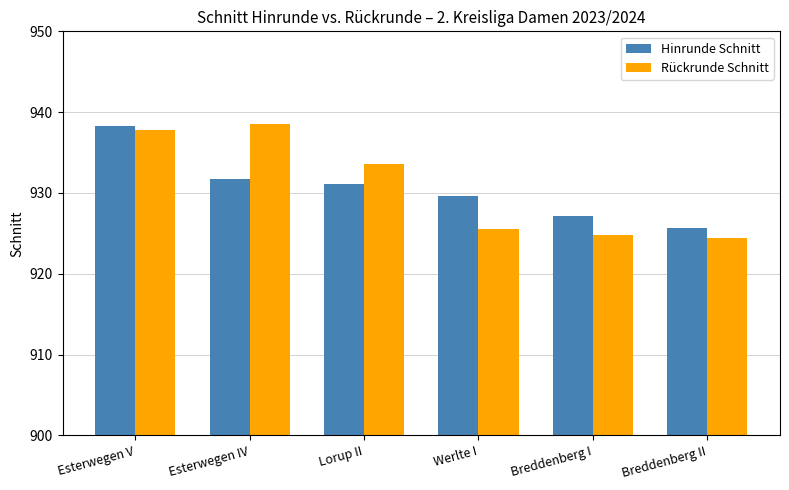

True or false: Rückrunde Schnitt has a value of 381.3 at Breddenberg I.

False